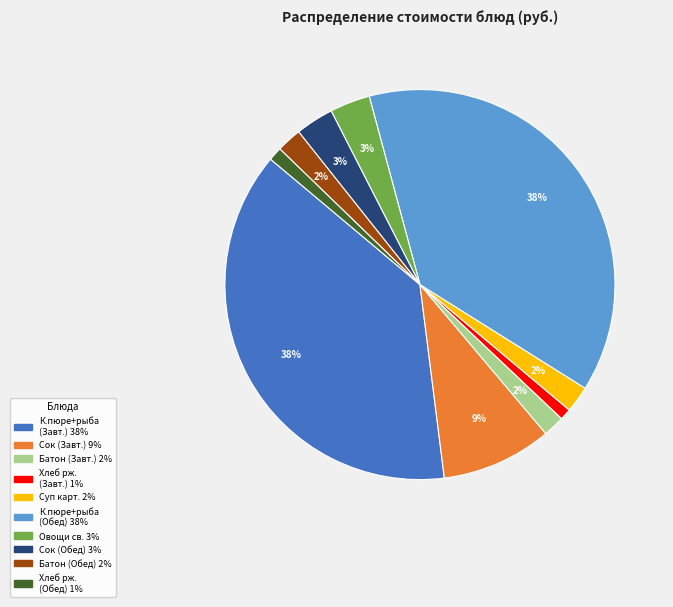

To the nearest percent, what is the average slice percentage?

10%